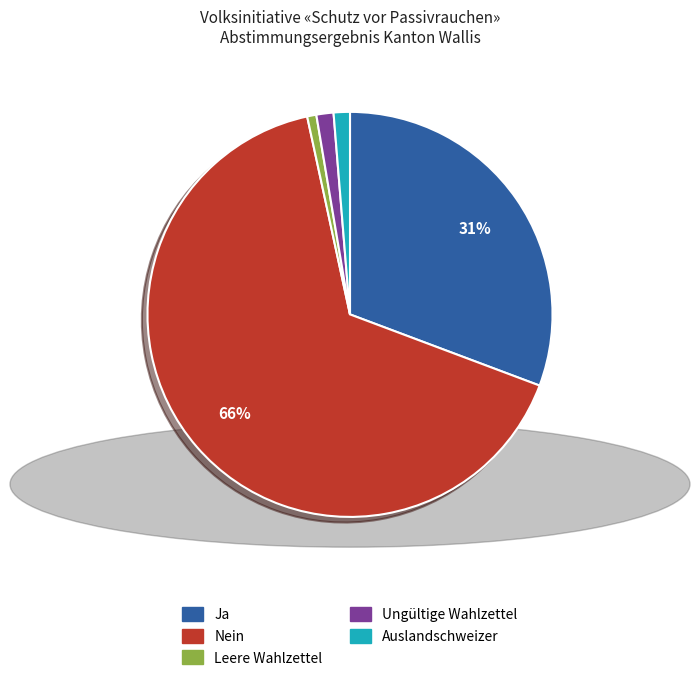

Which category has the biggest portion of the pie?

Nein